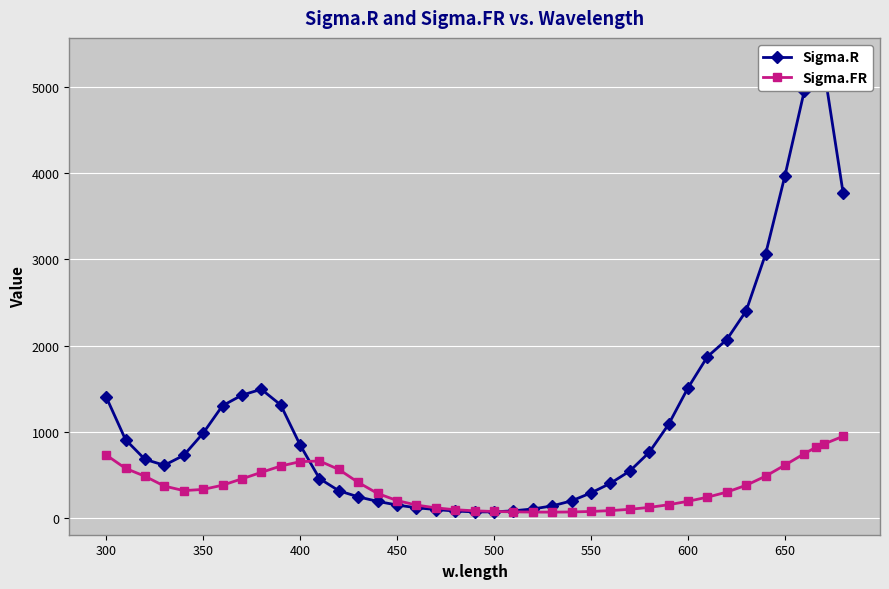

True or false: Sigma.FR has a value of 198.6 at 450.

True